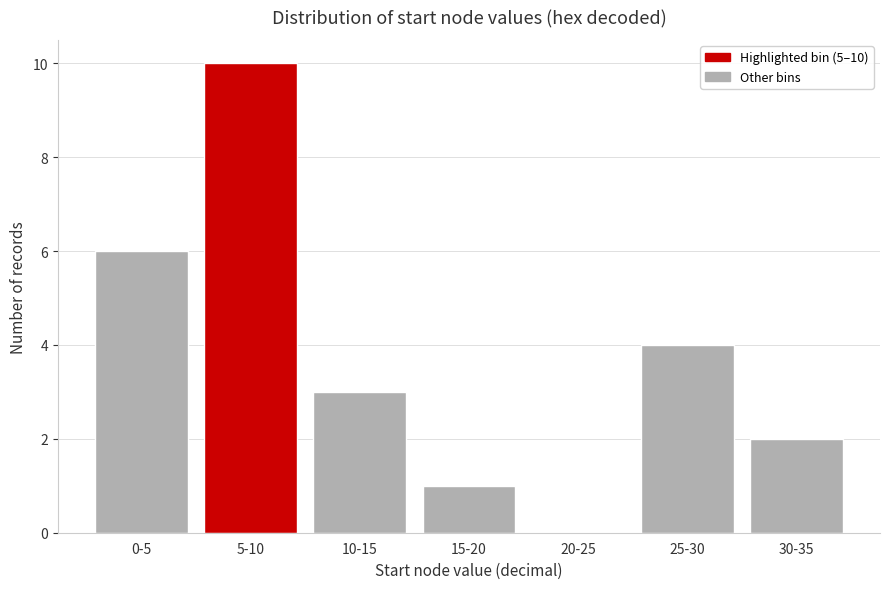

Reading left to right, transcribe all the data shown in this chart.

0-5=6	5-10=10	10-15=3	15-20=1	20-25=0	25-30=4	30-35=2